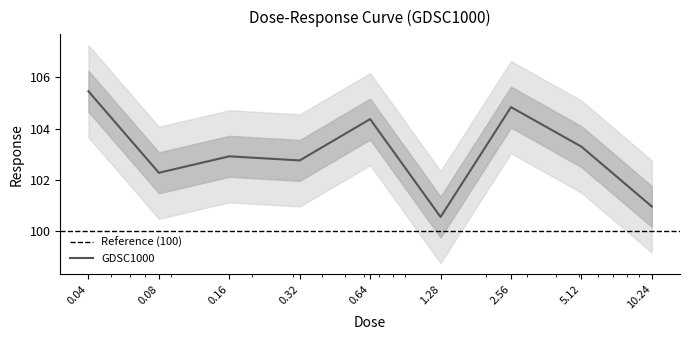

Which has a higher value, 2.56 or 0.04?

0.04